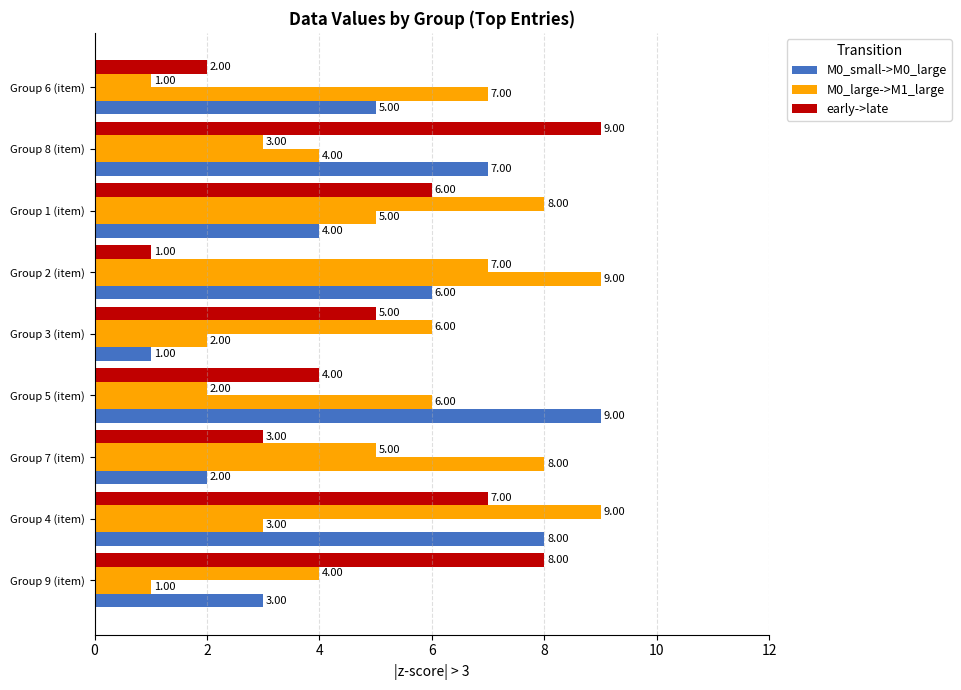

What is the spread (max minus min) of values at Group 3 (item)?

5